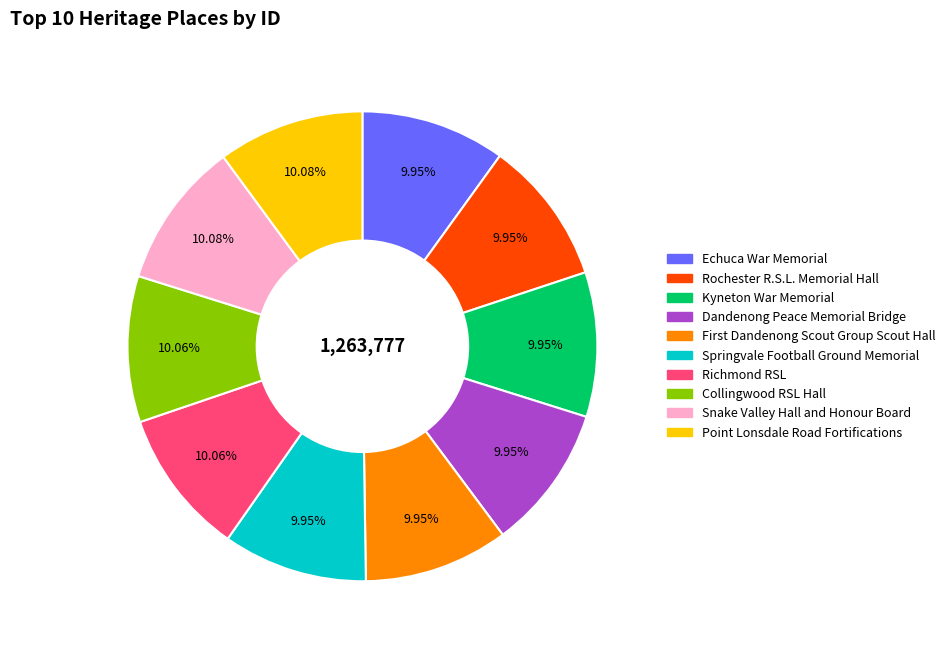

What is the ratio of the value at Snake Valley Hall and Honour Board to the value at Richmond RSL?

1.0